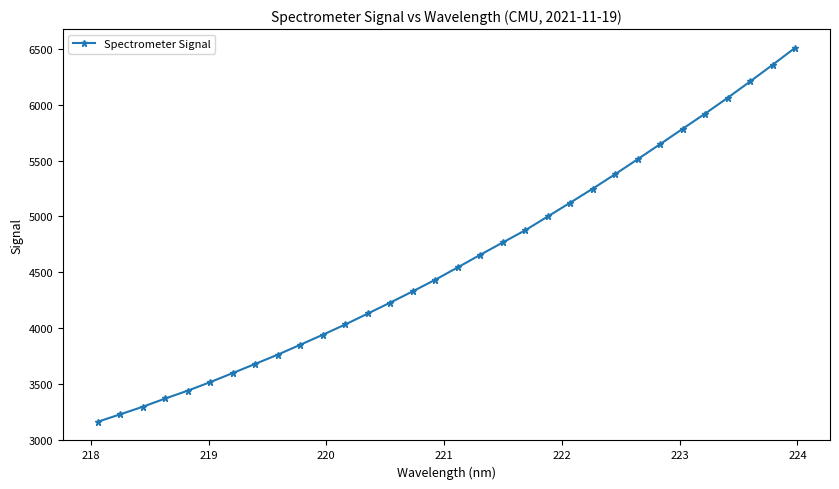

True or false: the data has more than 2 interior local peaks.

False